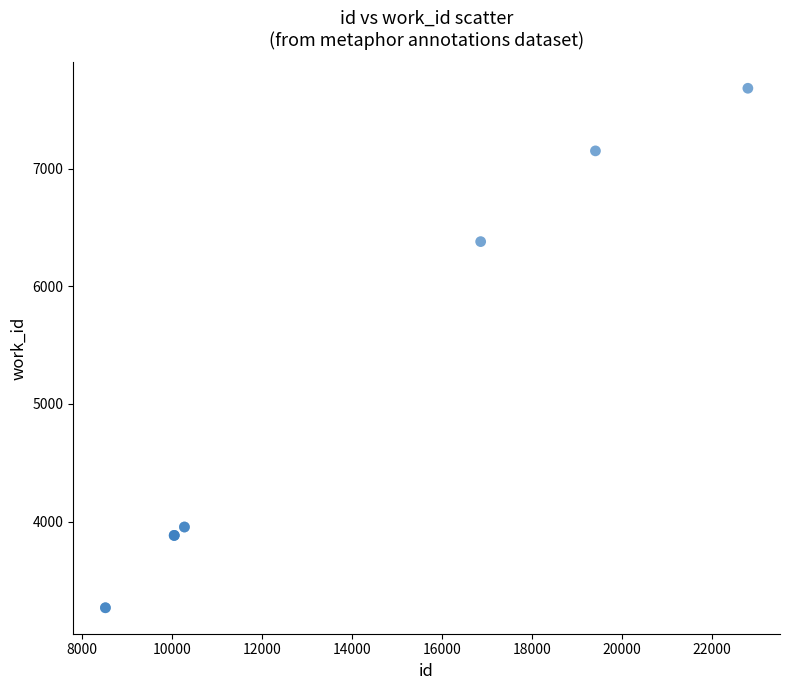

What Y value in the scatter plot is closest to 5475?

6379